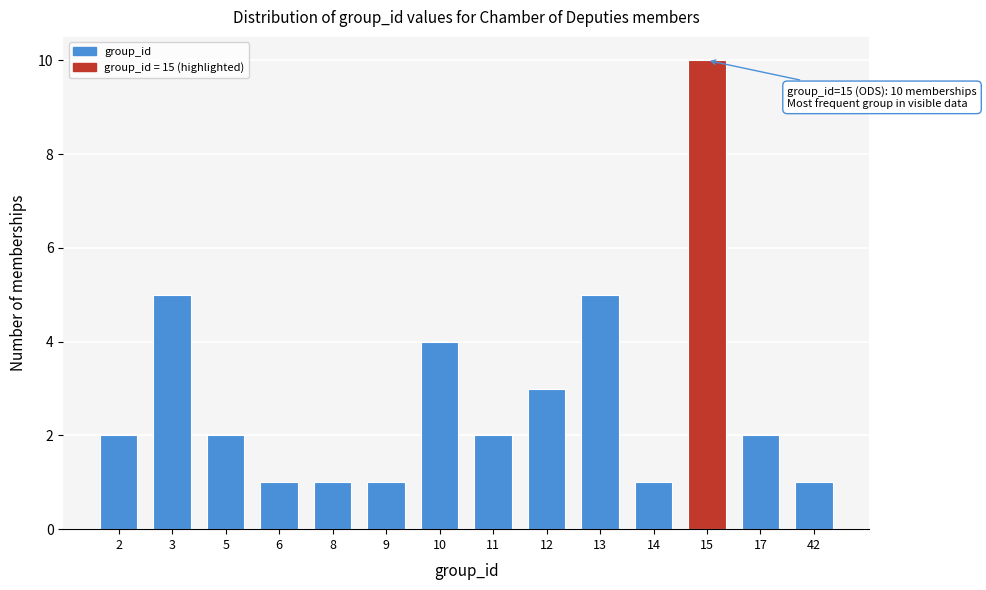

Reading left to right, extract all data points from this chart.

2	5	2	1	1	1	4	2	3	5	1	10	2	1